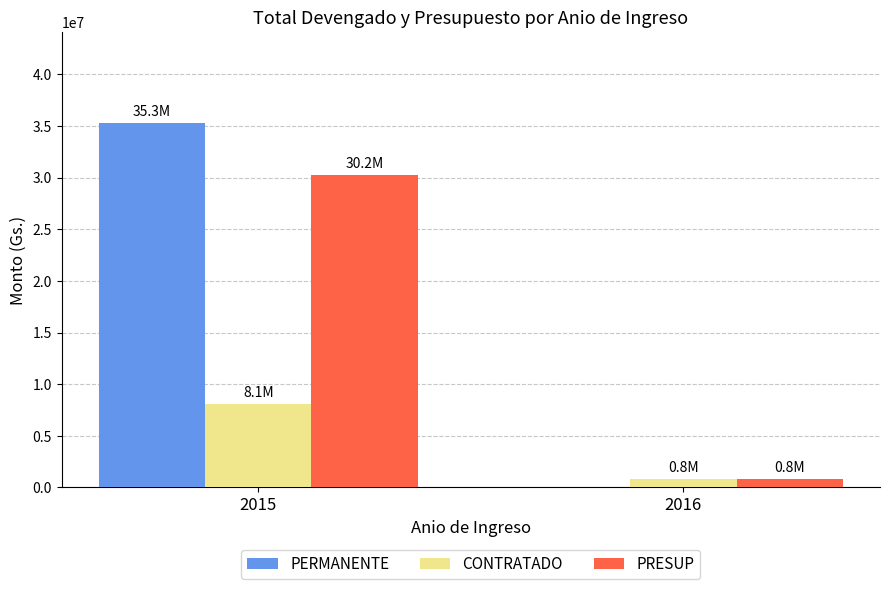

Are the bars grouped side by side (vs. stacked)?

Yes